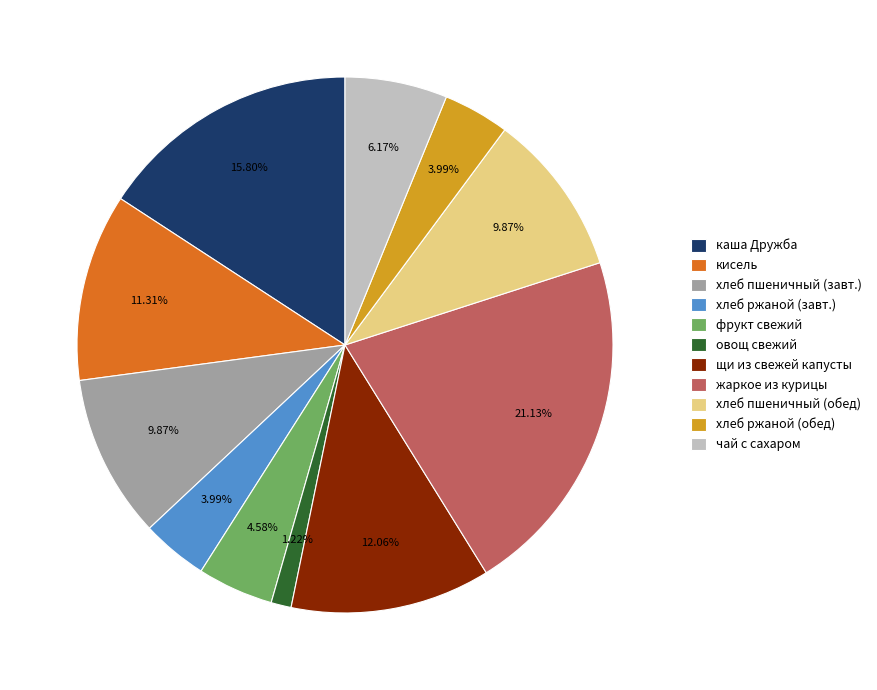

The чай с сахаром slice represents 1% of the pie. True or false?

False